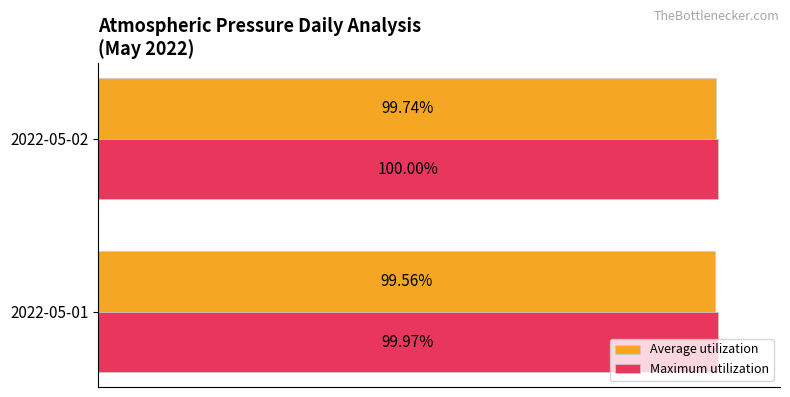

At which label does Average utilization reach its peak?

2022-05-02